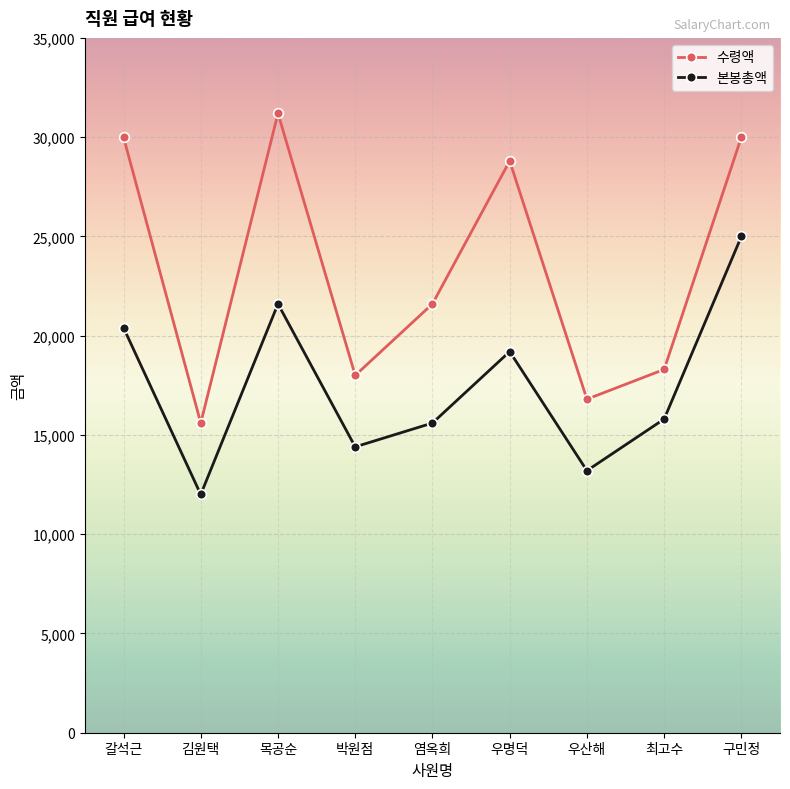

Which series has the largest range (max minus min)?

수령액